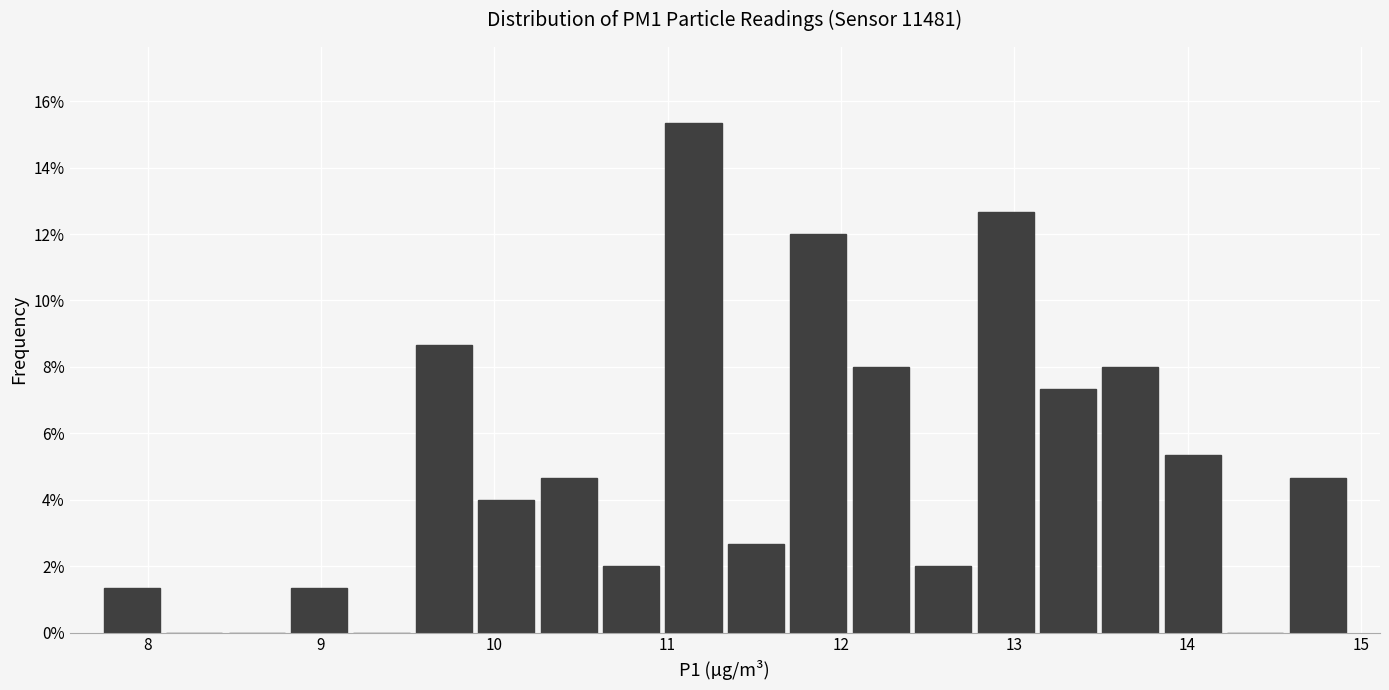

Around what value on the x-axis is the tallest bar? Give the approximate position of its centre, as read against the axis.

11.2